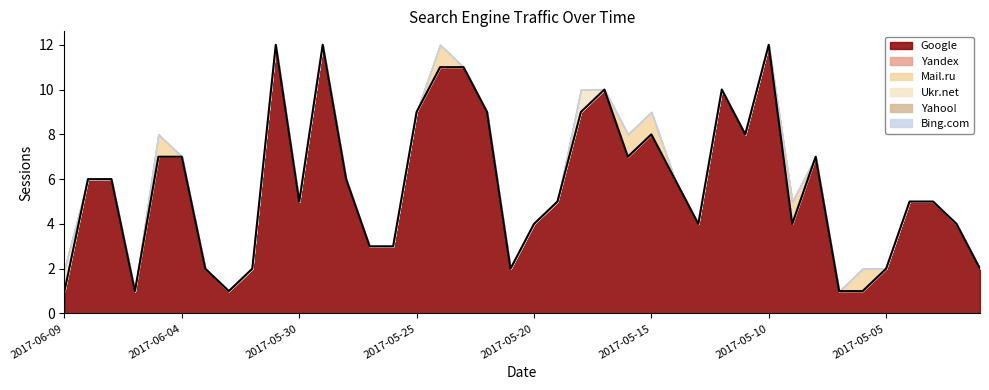

True or false: Ukr.net and Mail.ru cross at least once.

False